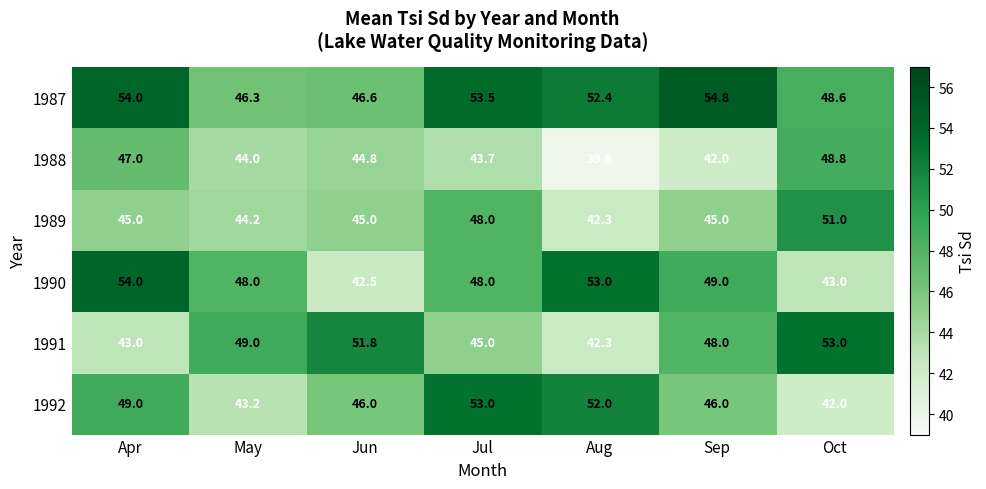

What is the lowest value of the 1992 series?

42.0